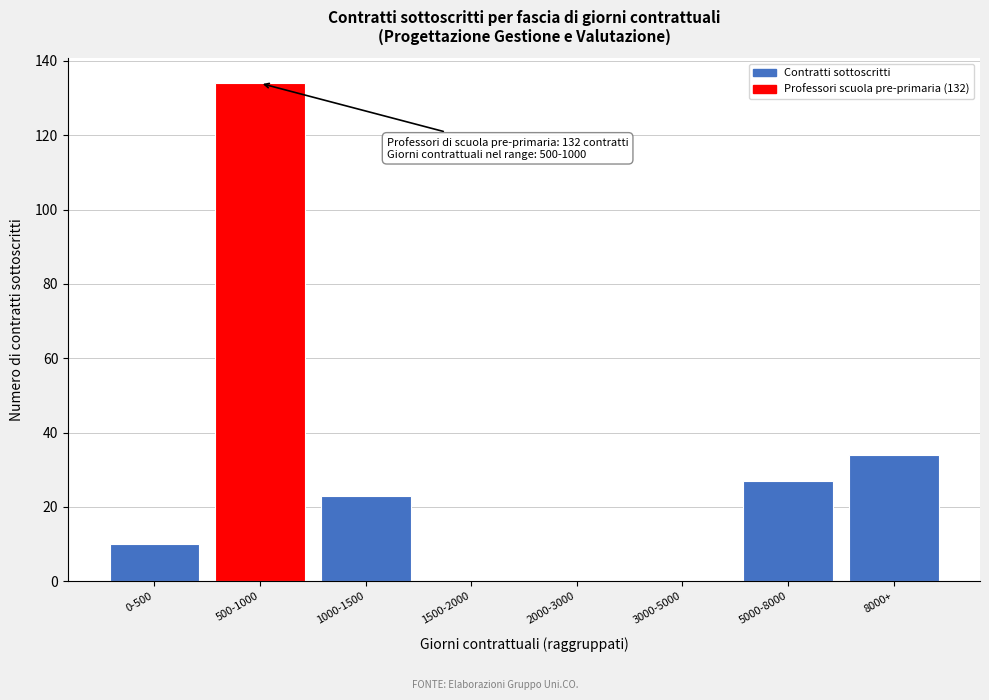

Reading left to right, what are all the values shown in this chart?

0-500=10	500-1000=134	1000-1500=23	1500-2000=0	2000-3000=0	3000-5000=0	5000-8000=27	8000+=34